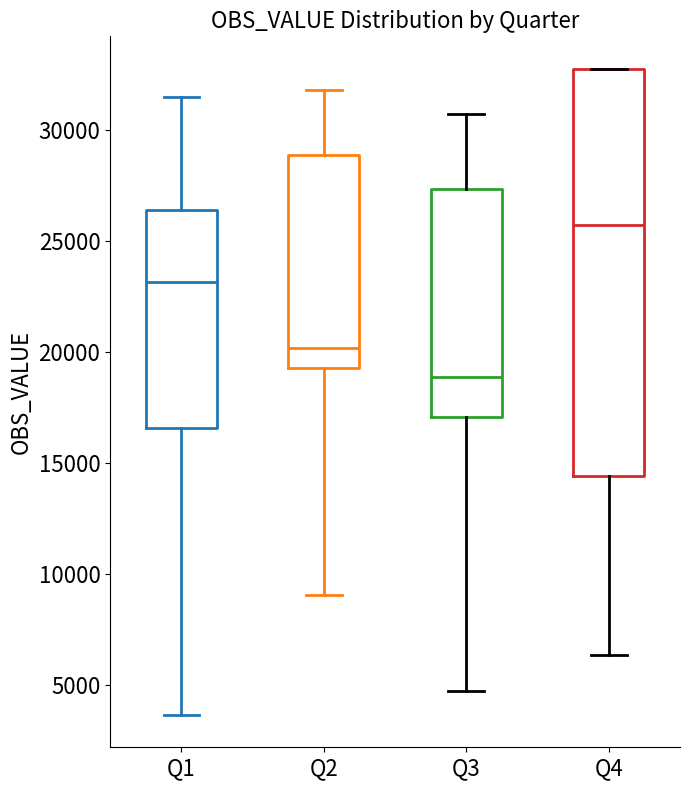

Reading left to right, transcribe this box plot: for each box, give where its median line is, the range the box spans, and where its two whiskers end, as read against the y-axis. The values are not printed on the chart, so give them approximately, as read against the axis.

Q1: median 23000, box 16500 to 26500, whiskers 3500 to 31500
Q2: median 20000, box 19500 to 29000, whiskers 9000 to 32000
Q3: median 19000, box 17000 to 27500, whiskers 5000 to 30500
Q4: median 25500, box 14500 to 33000, whiskers 6500 to 33000